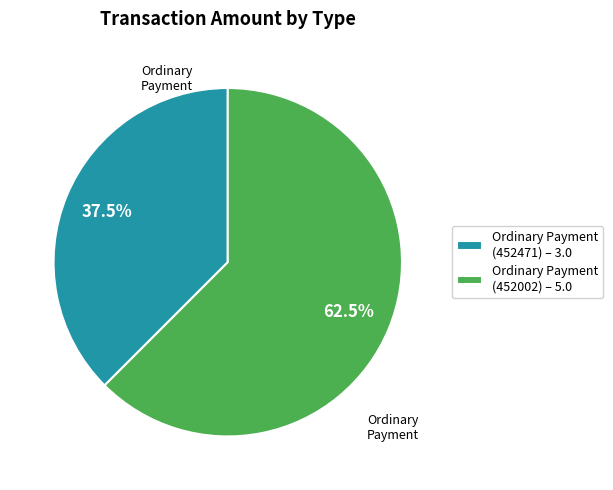

How many segments does this pie chart have?

2